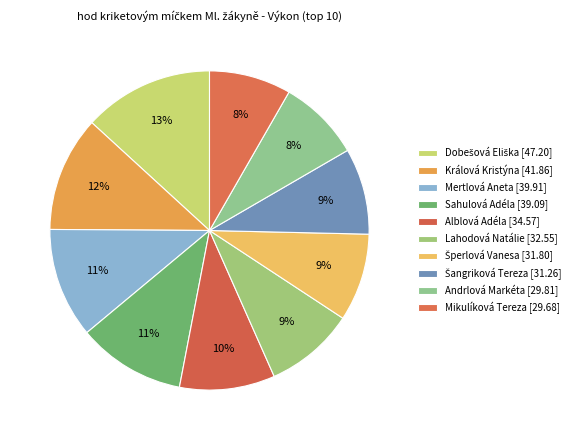

What percentage is the Lahodová Natálie slice, to the nearest percent?

9%